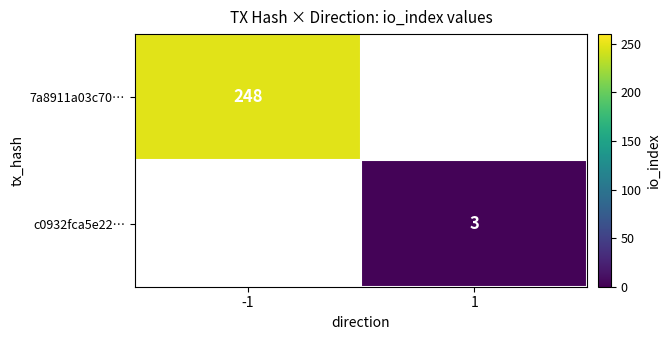

True or false: c0932fca5e22… has a value of 1 at 1.

False